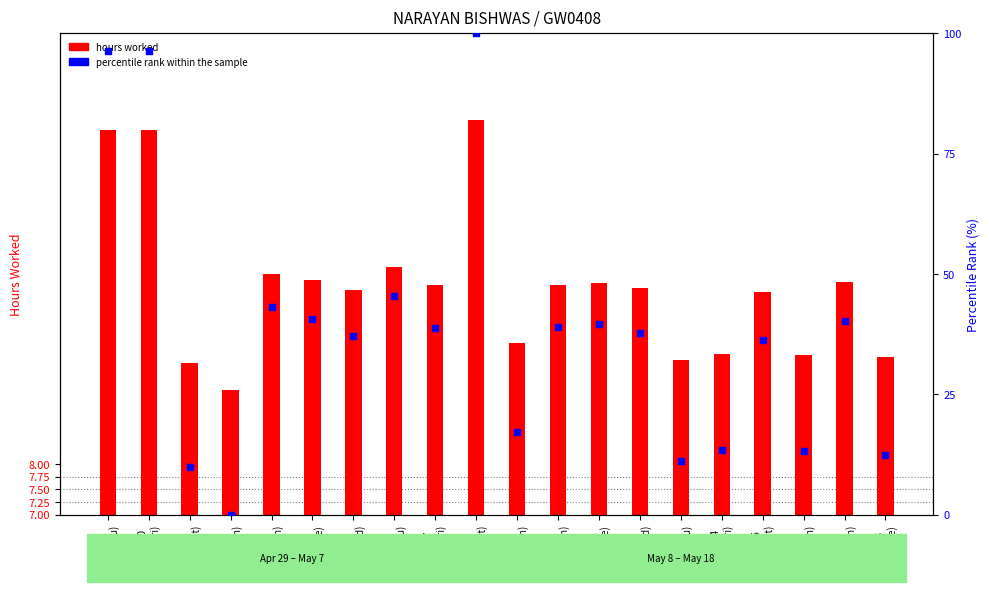

At how many categories does at least one series exceed 86?

3